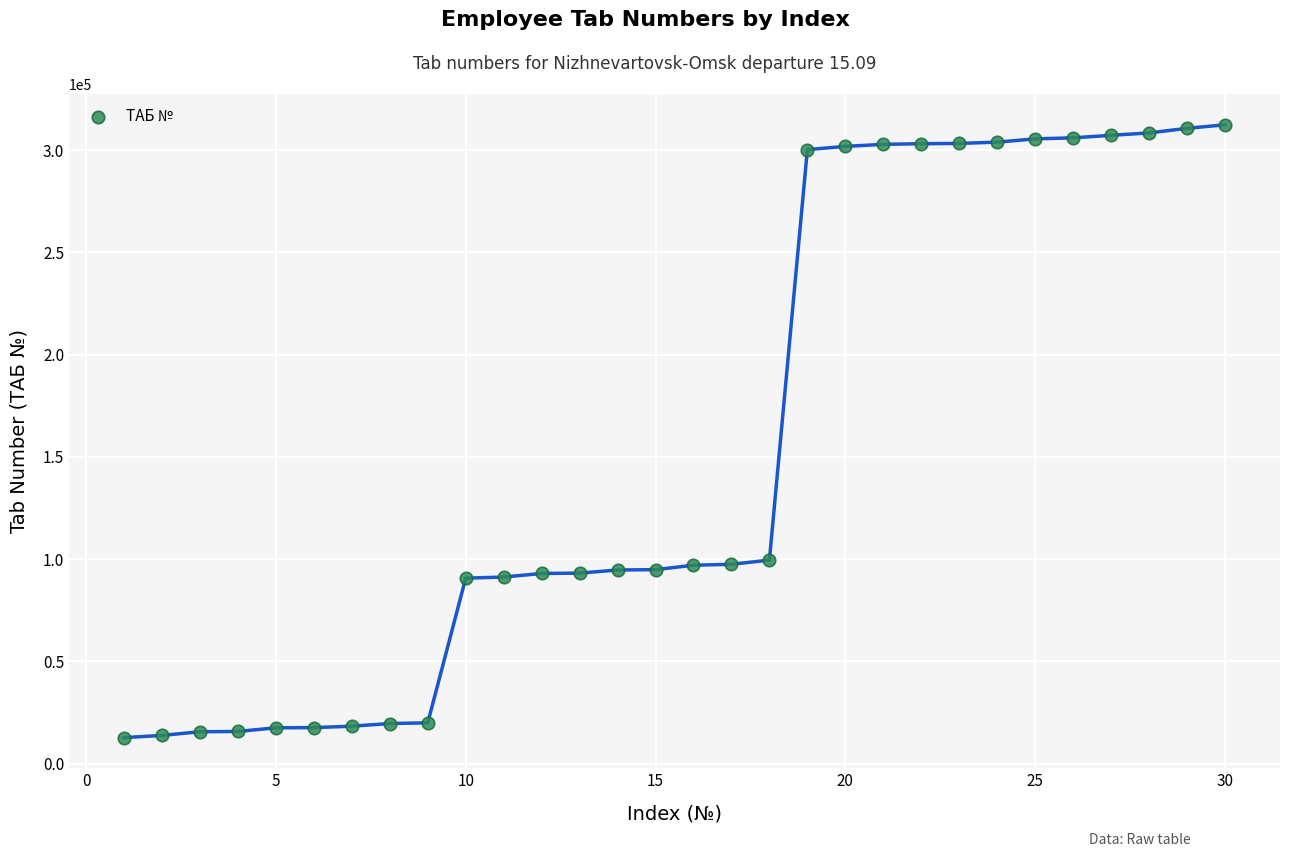

What is the range of X values (max minus min)?

29